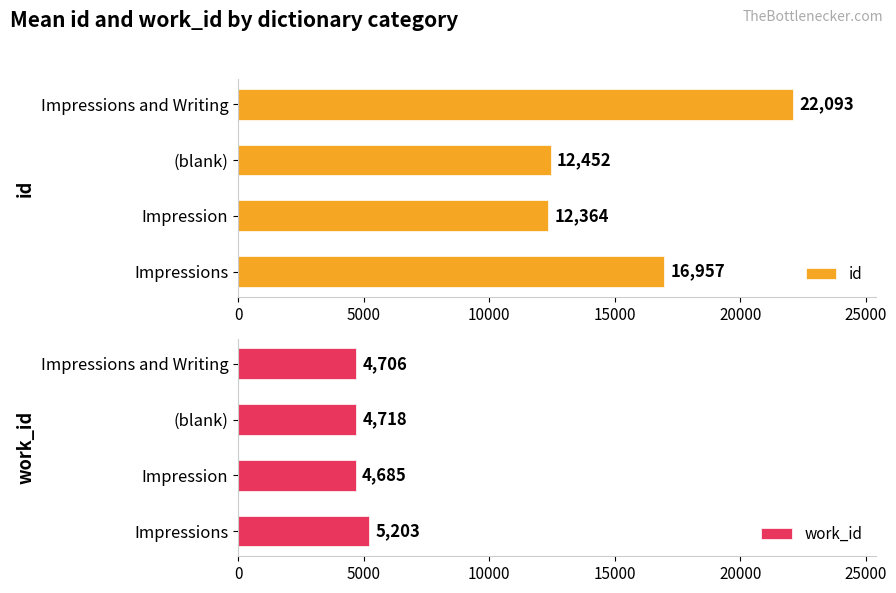

What is the maximum value for id?

22093.0